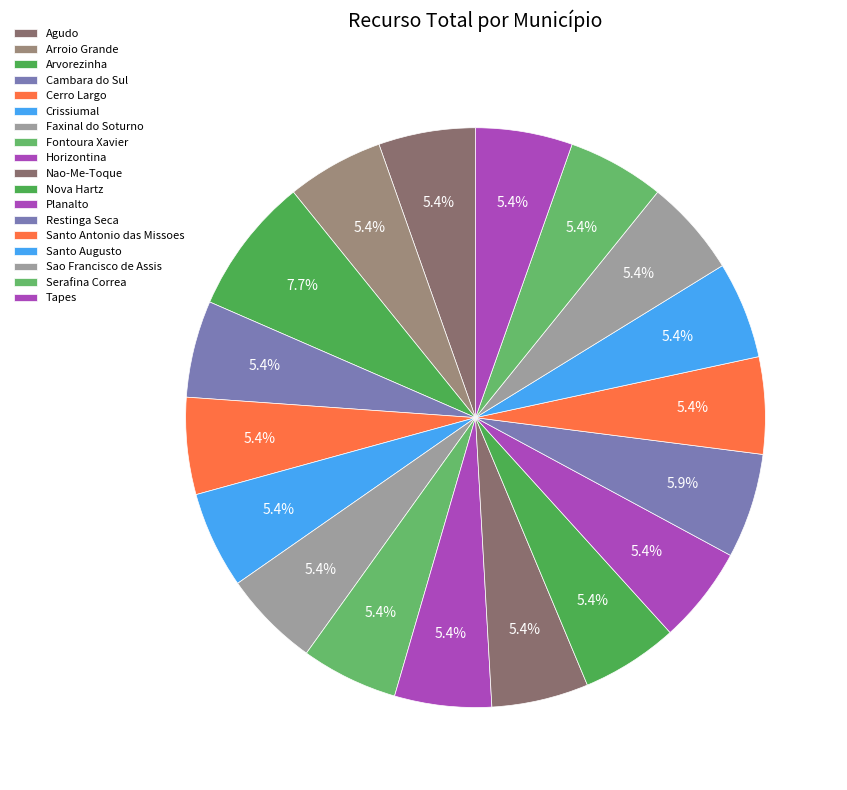

Is there a majority slice in this chart?

No